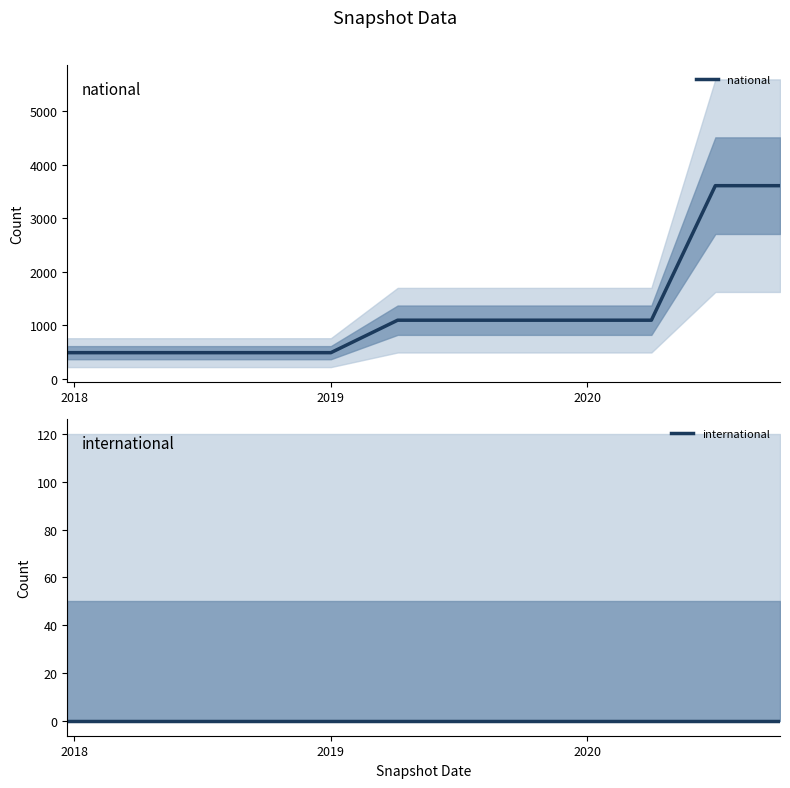

Does the chart display data point markers on the line(s)?

No